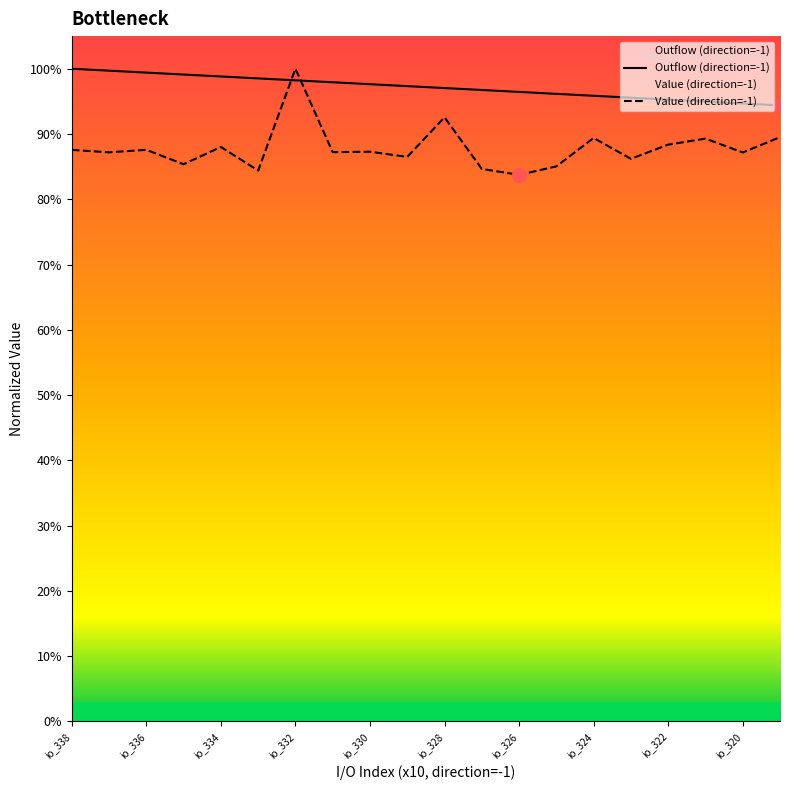

What is the difference between the maximum and second lowest values in the Value (direction=-1) series?

0.2